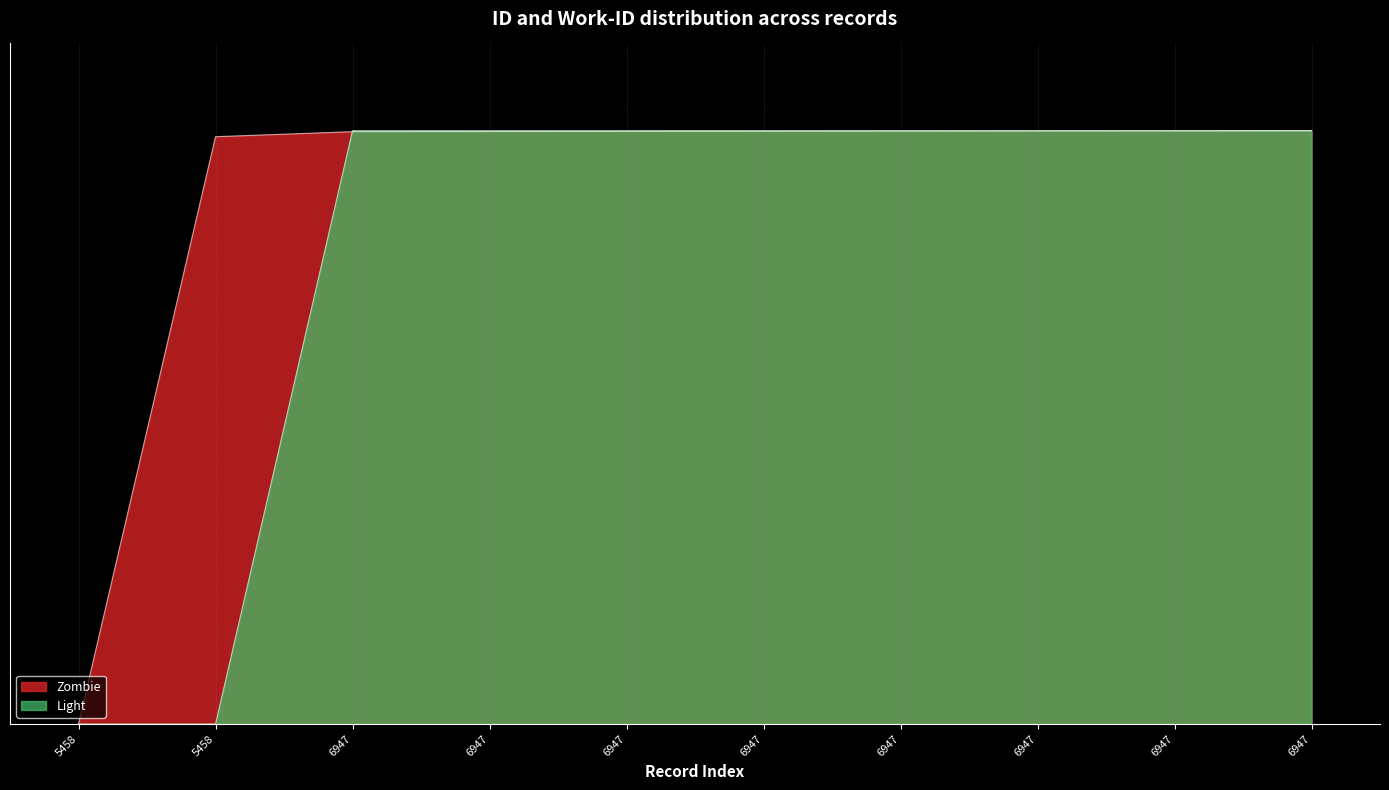

How many categories are shown in the chart?

10